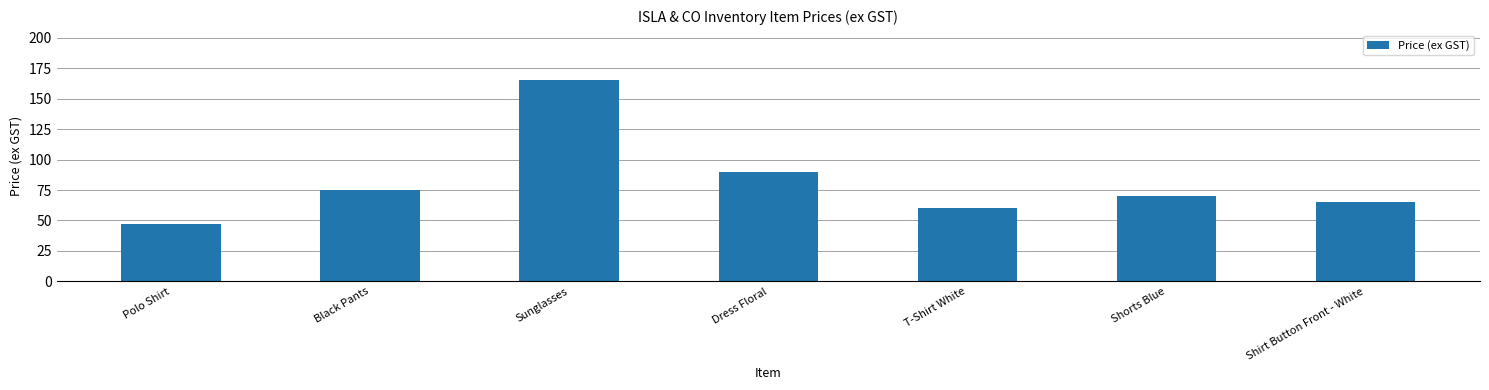

List the labels in order of value, largest first.

Sunglasses, Dress Floral, Black Pants, Shorts Blue, Shirt Button Front - White, T-Shirt White, Polo Shirt